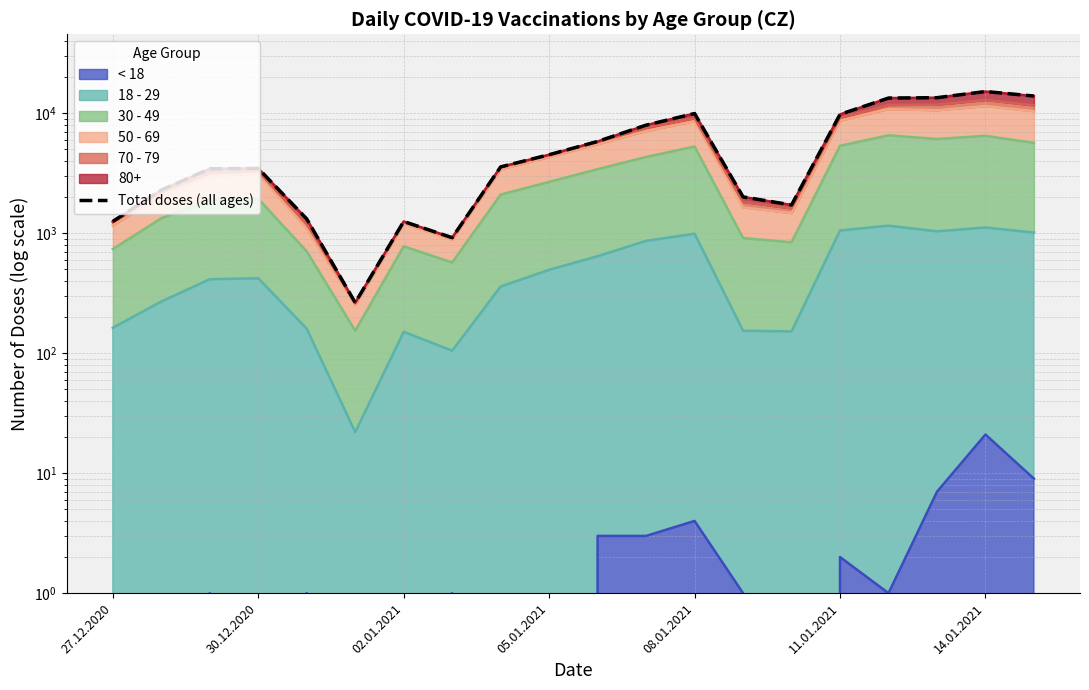

Reading right to left, what are all the values shown in this chart?

13933	15191	13498	13402	9798	1722	2010	9965	7970	5828	4519	3576	919	1254	264	1317	3473	3449	2294	1256